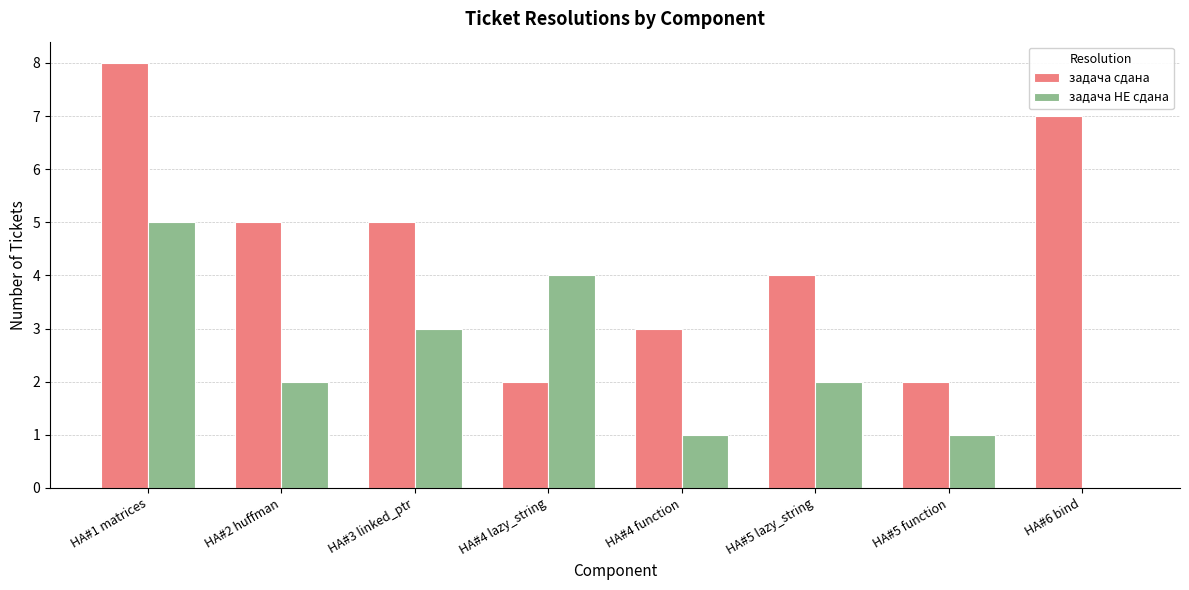

At which category is the sum across all series the highest?

HA#1 matrices